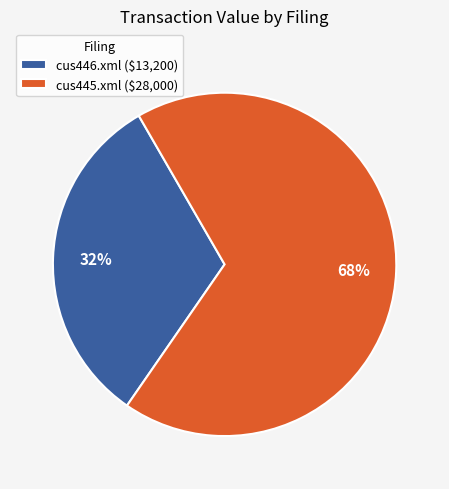

To the nearest percent, what is the difference between the cus445.xml and cus446.xml slice percentages?

36%